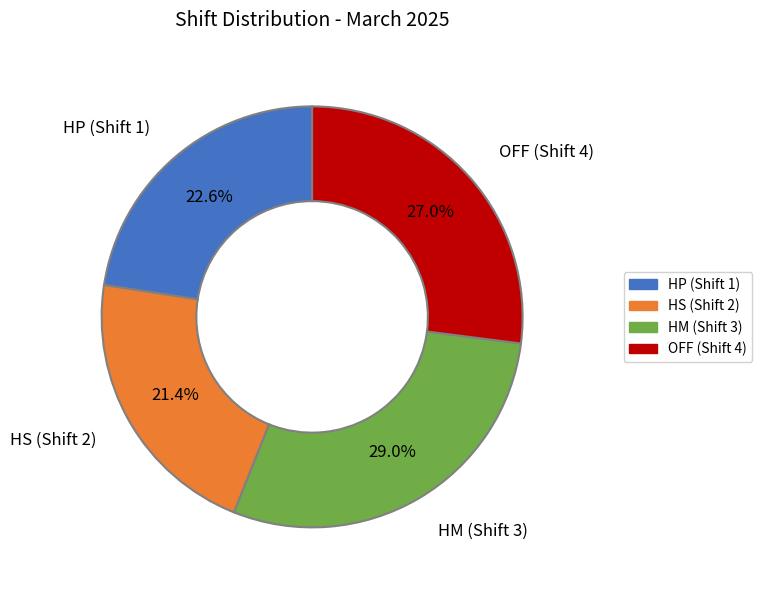

Which has a higher value, HP (Shift 1) or OFF (Shift 4)?

OFF (Shift 4)